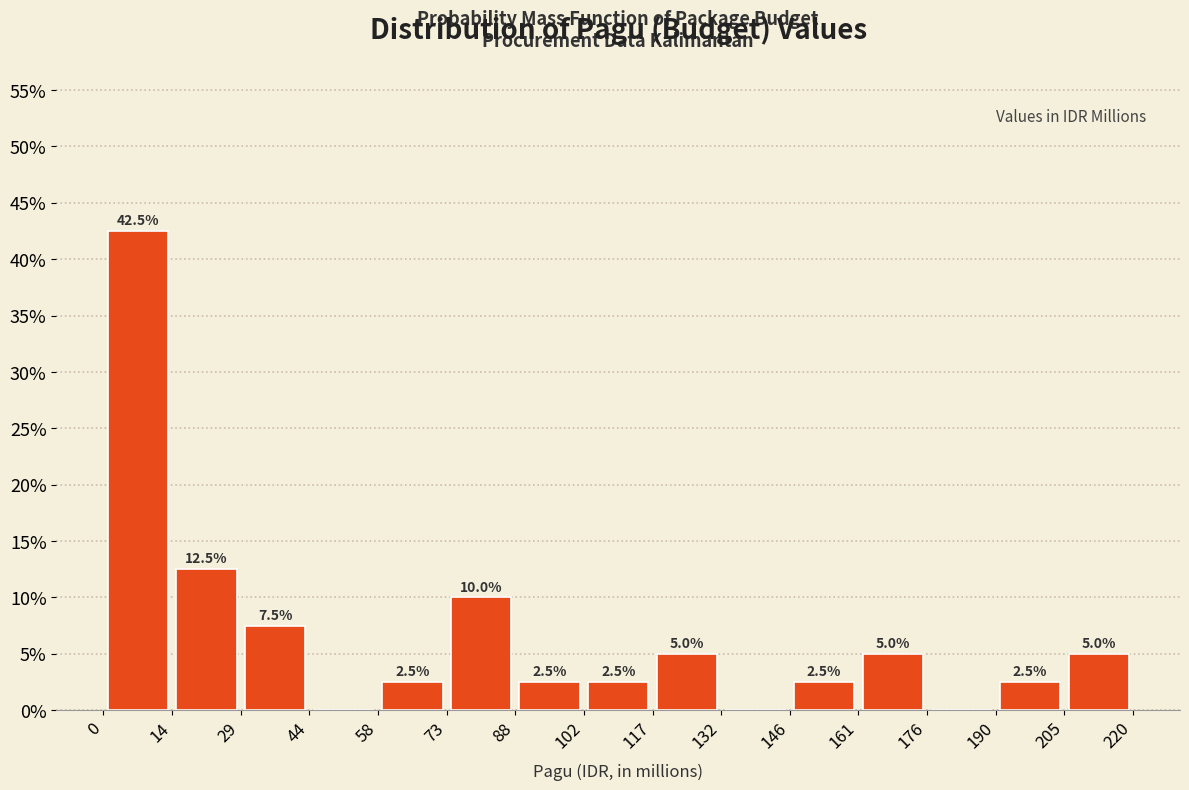

Over which range of the x-axis is the bar tallest?

0 to 14